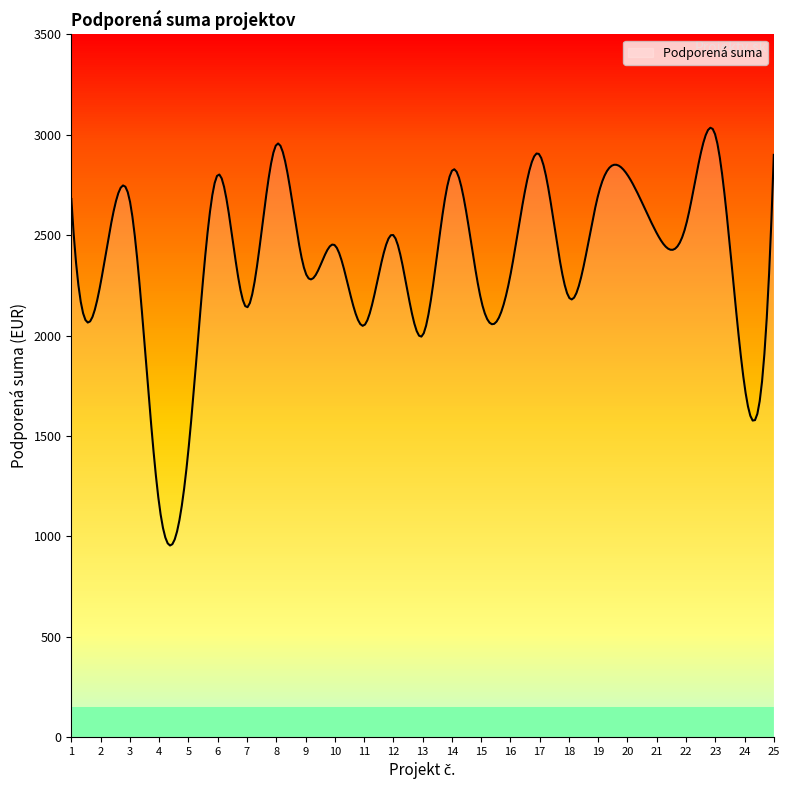

What is the sum of the values at 15 and 3?

4847